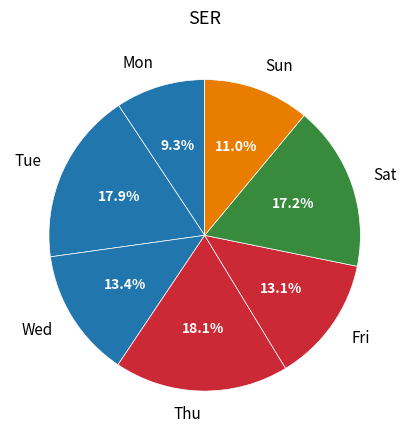

Which slice is the smallest?

Mon